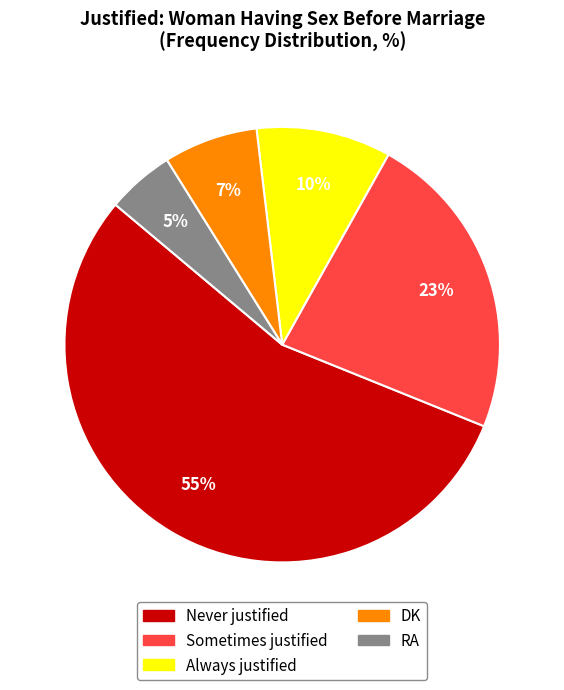

Is the sum of Never justified and Always justified greater than half?

Yes